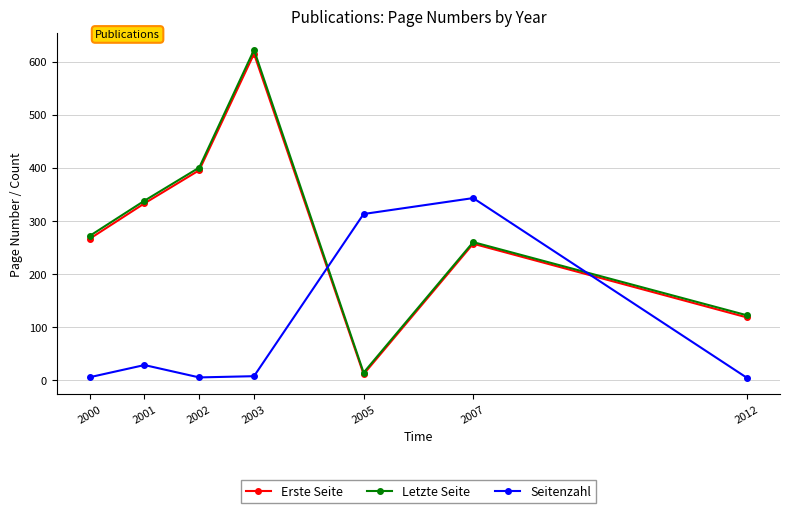

What is the difference between the maximum and minimum values in the Letzte Seite series?

608.3